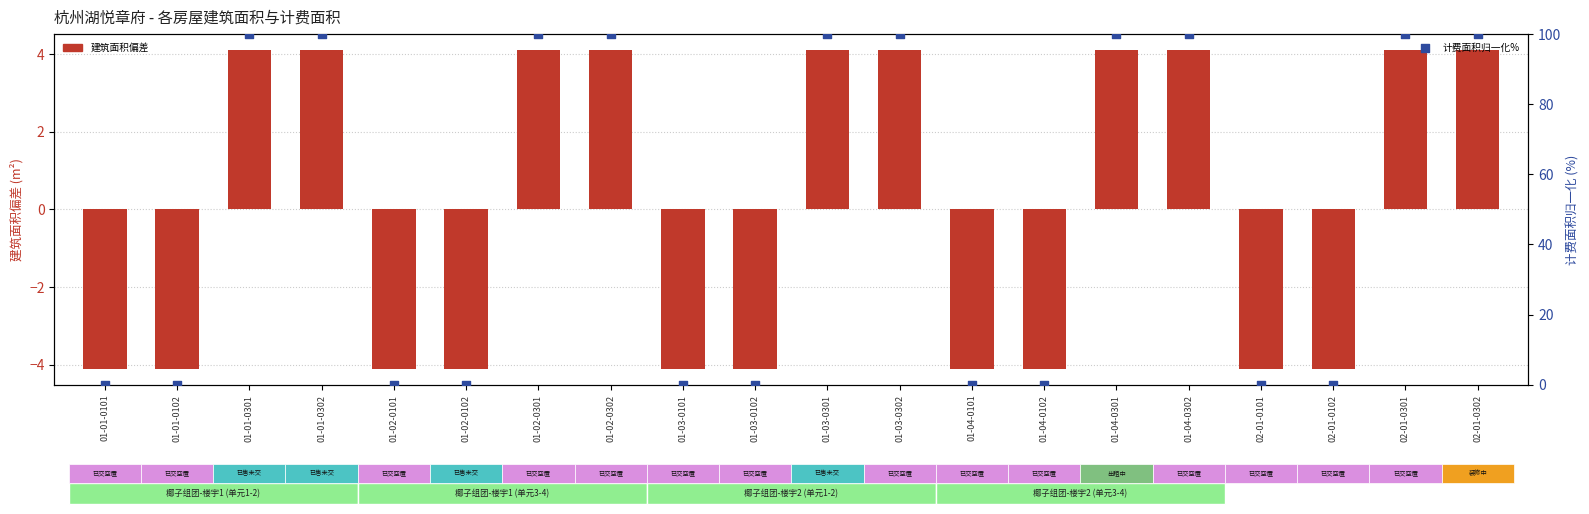

What are all the series names shown in the legend?

建筑面积偏差 (m²), 计费面积(归一化%)